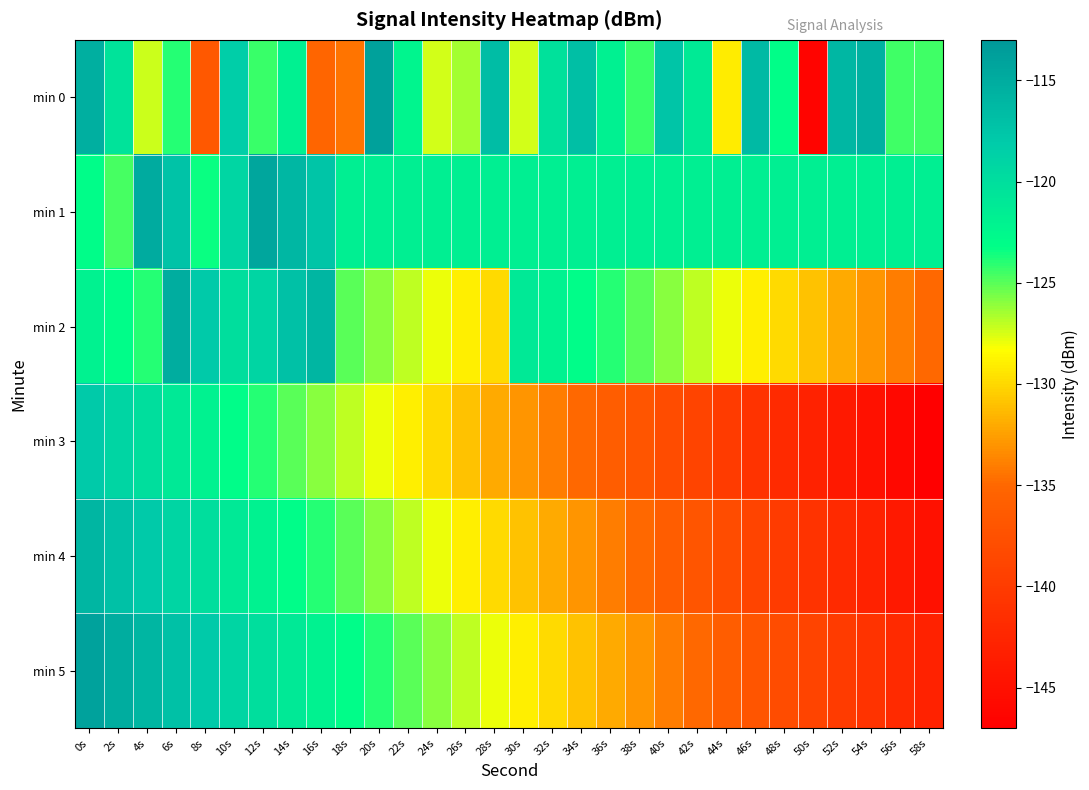

What is the difference between the highest and lowest values at 24s?

8.4